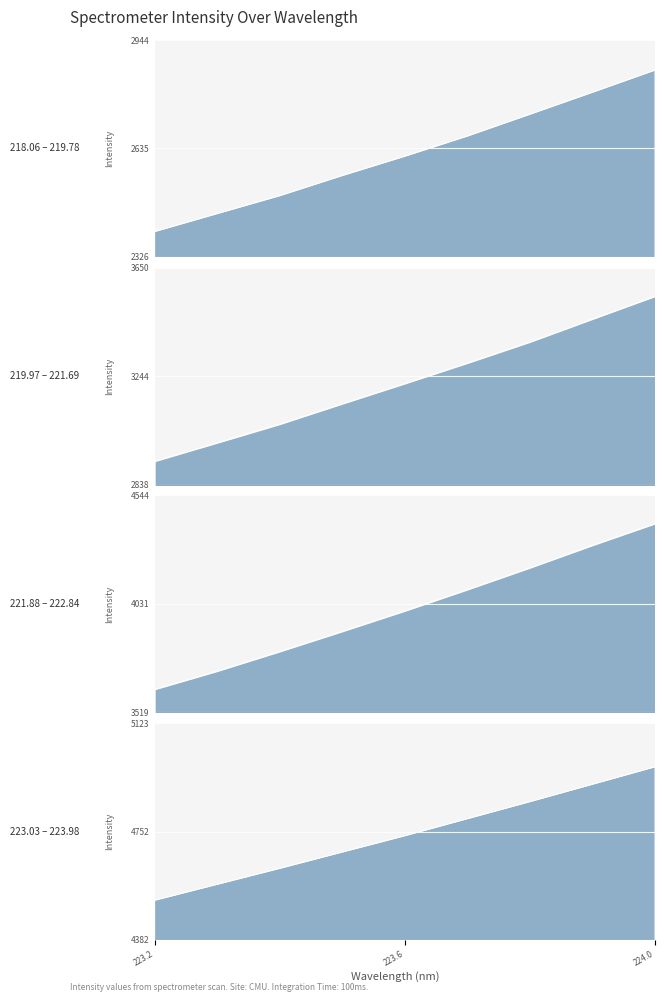

What is the sum of all x values?

7072.7